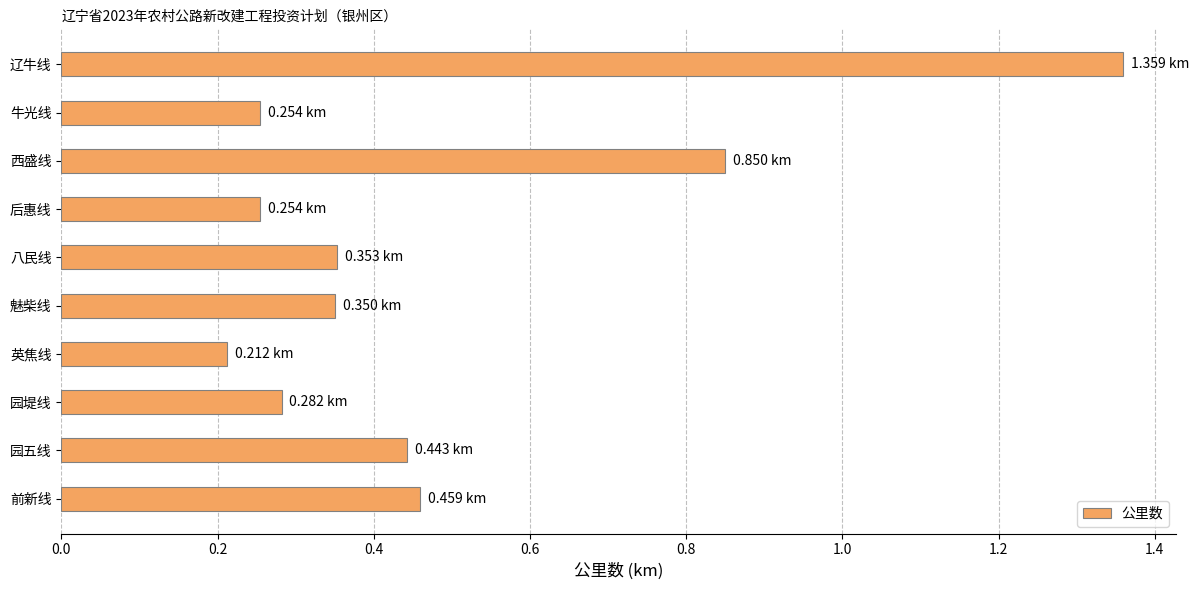

What is the minimum value shown in the chart?

0.2